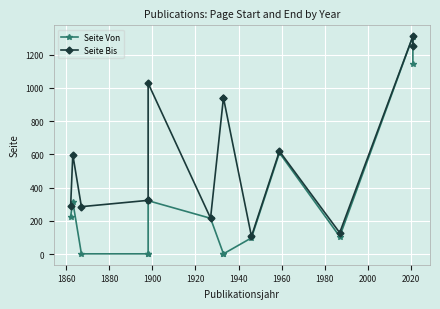

What is the value of the Seite Von point at the 3rd from the left?

1